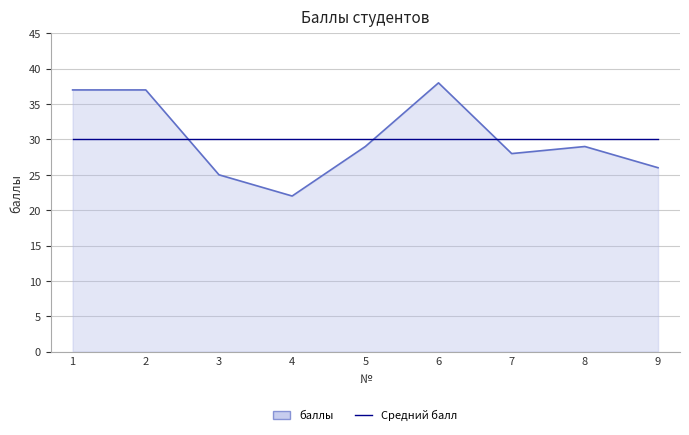

Rank the series by their maximum value, from lowest to highest.

Средний балл, баллы